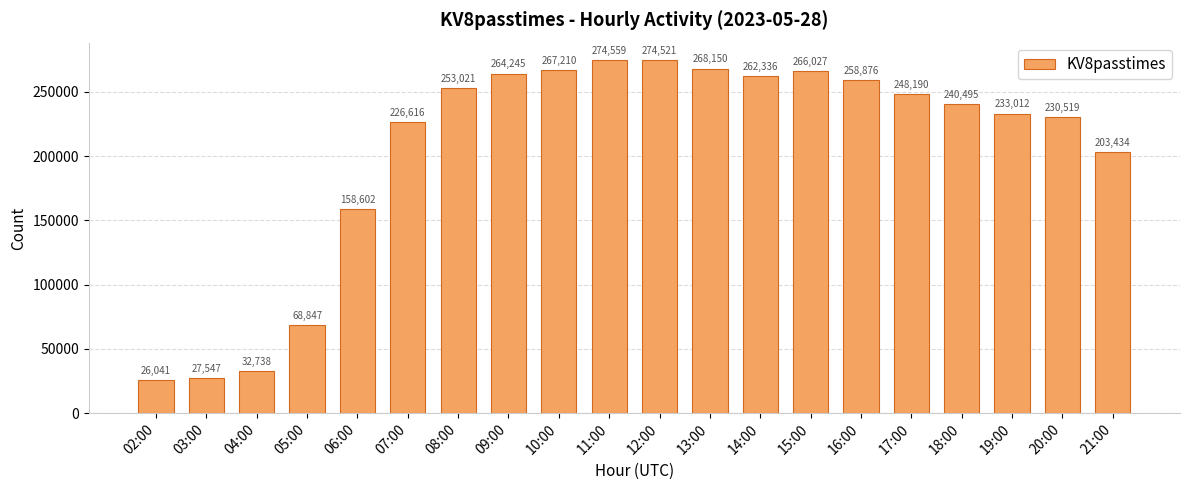

At which label is the value closest to 150300?

06:00